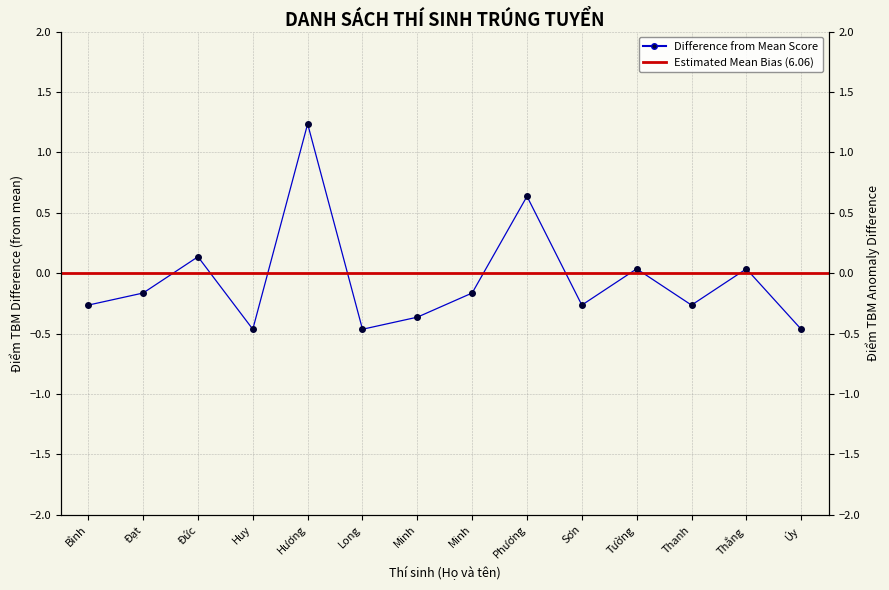

What value does the data have at Bình?

-0.3